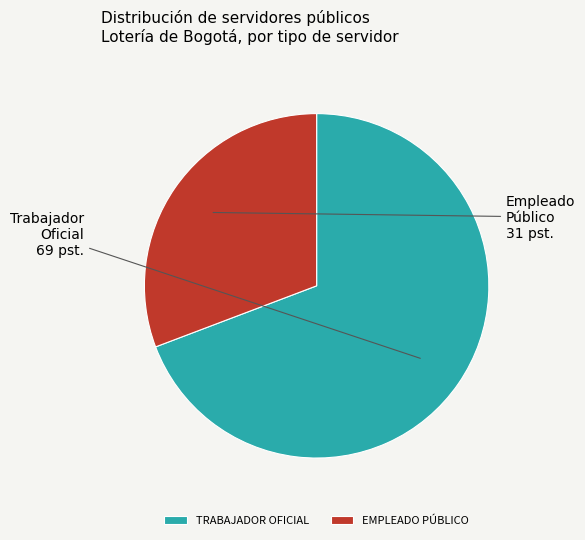

Between EMPLEADO PÚBLICO and TRABAJADOR OFICIAL, which is larger?

TRABAJADOR OFICIAL